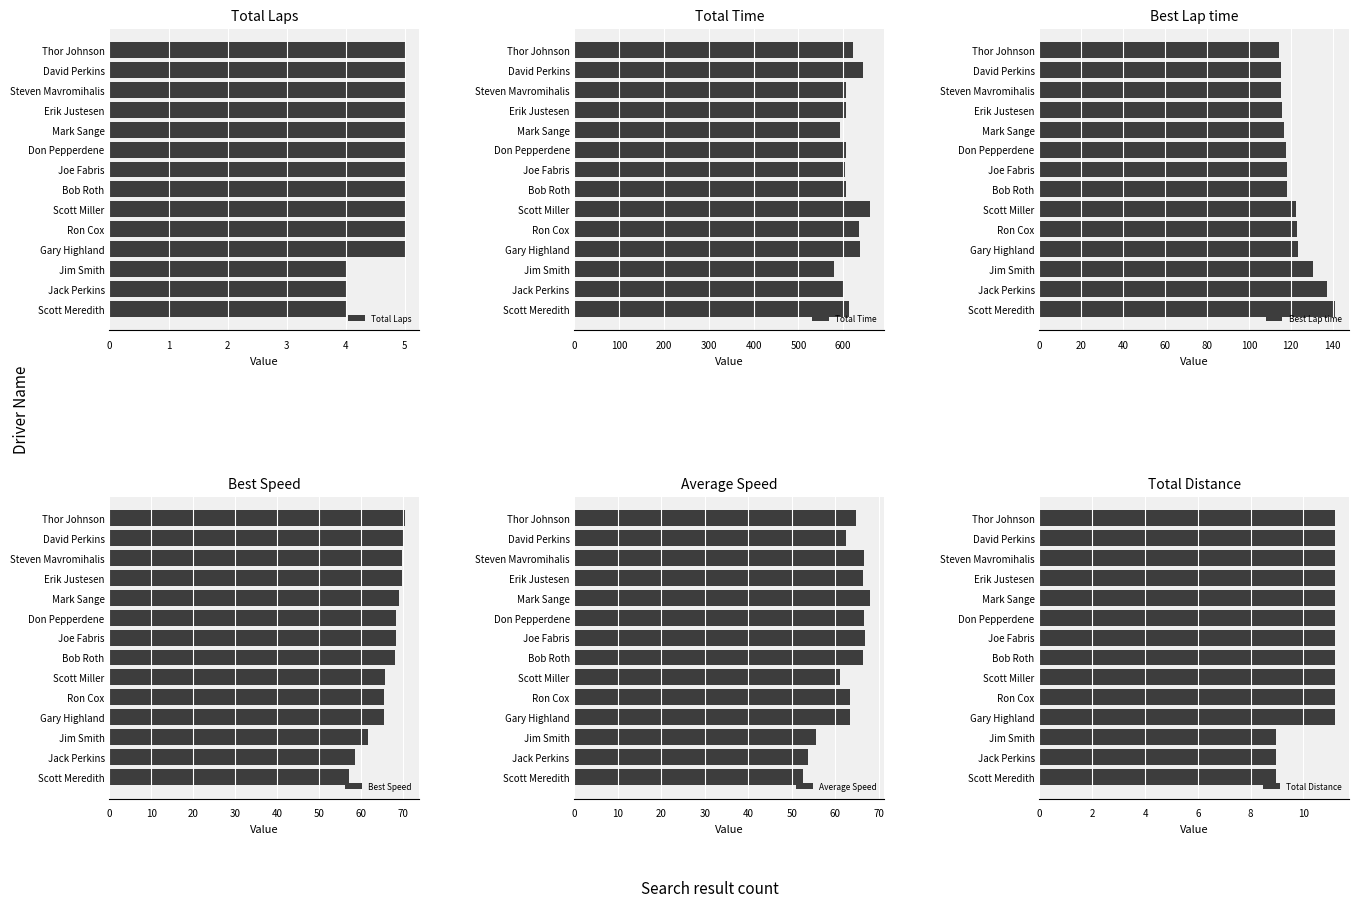

What is the average value of the Average Speed series?

62.7